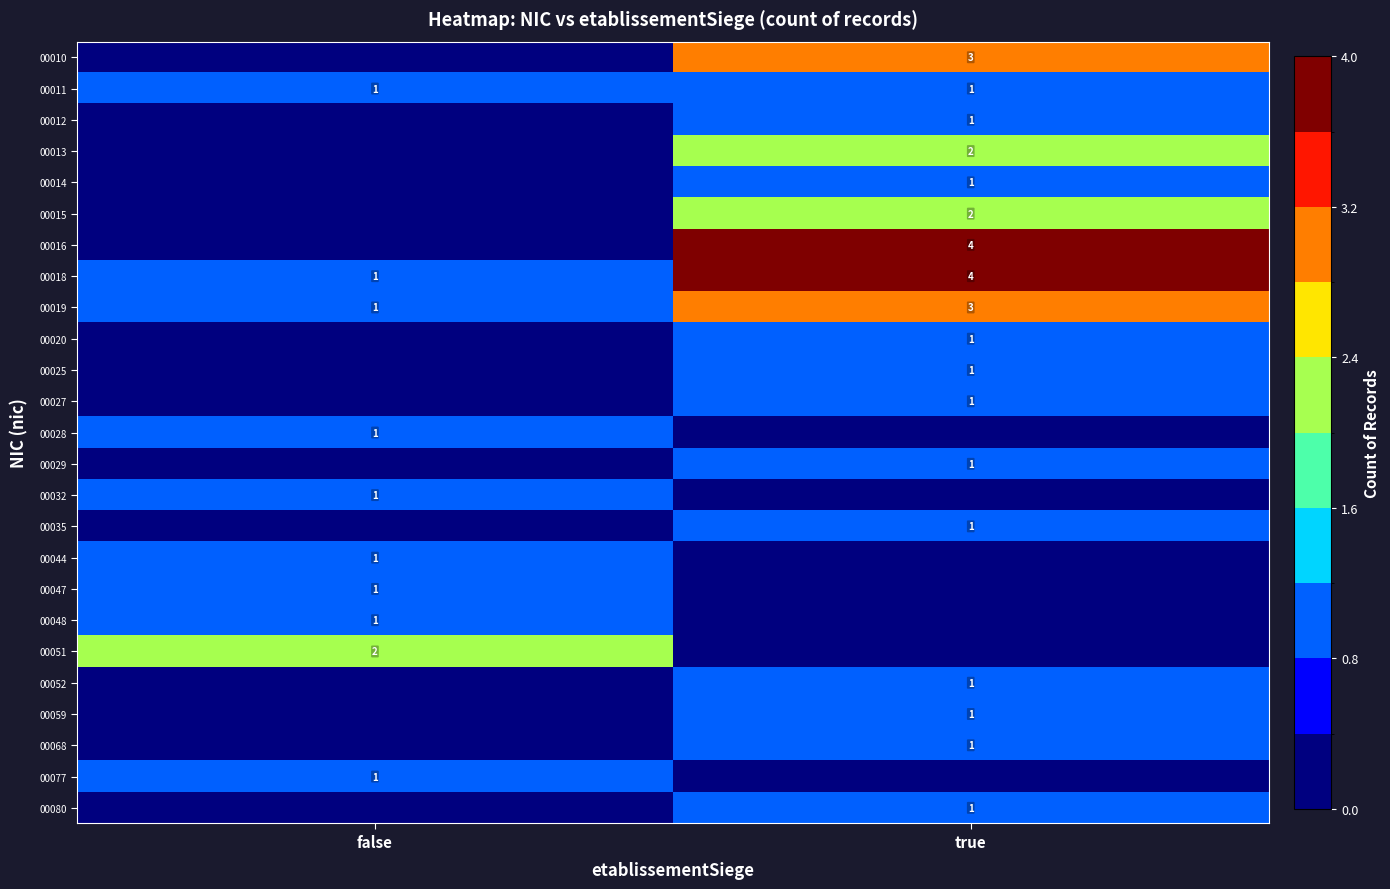

At how many categories does at least one series exceed 1?

2